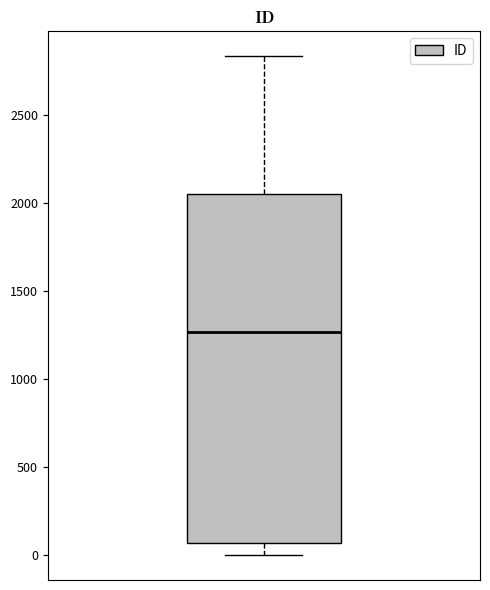

Read this box plot against the y-axis: the position of the median line, the range covered by the box, and the ends of both whiskers. The values are not printed on the chart, so give them approximately, as read against the axis.

median 1250, box 50 to 2050, whiskers 0 to 2850